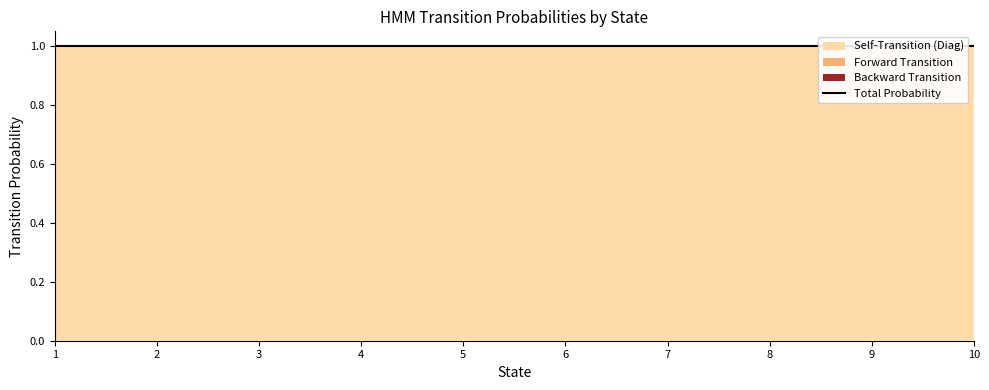

True or false: Self-Transition (Diag) and Forward Transition intersect in this chart.

False